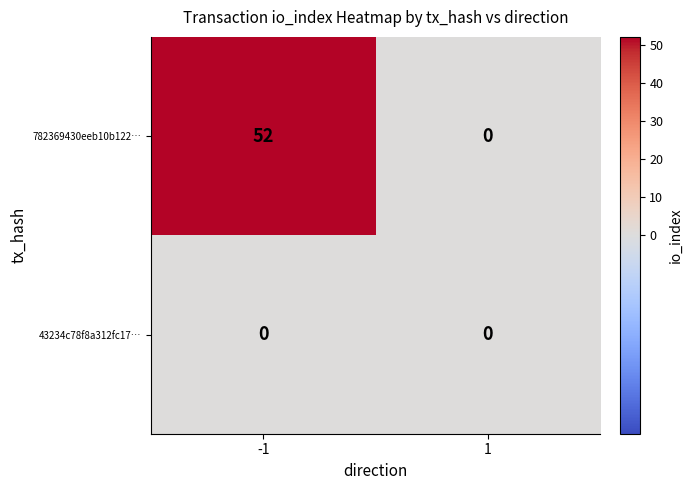

Reading right to left, list all the values displayed in this chart.

782369430eeb10b122…: 0	52
43234c78f8a312fc17…: 0	0